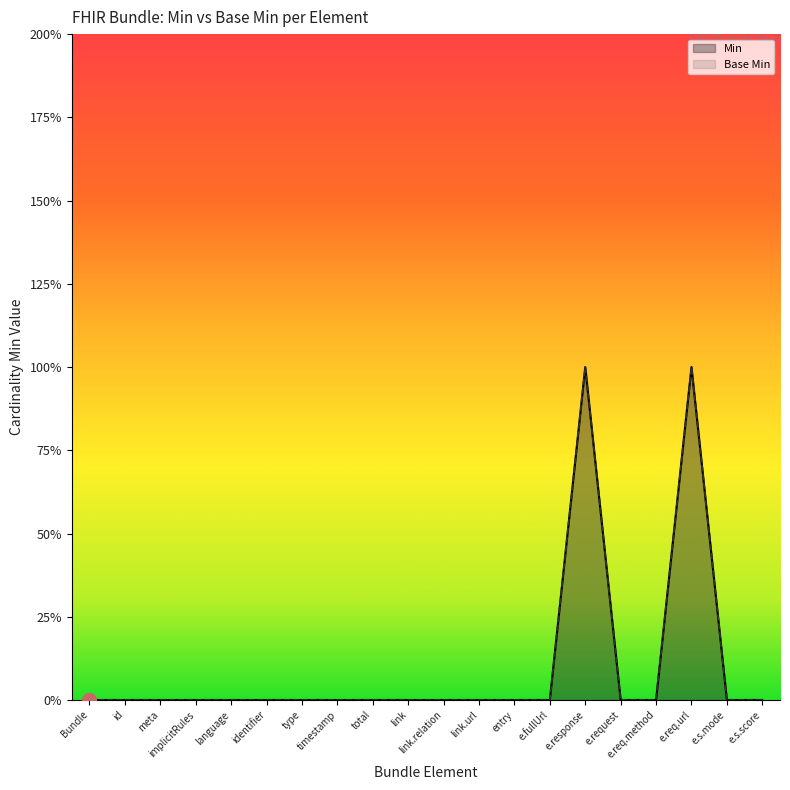

Between identifier and e.req.method, which series saw the biggest shift?

Min